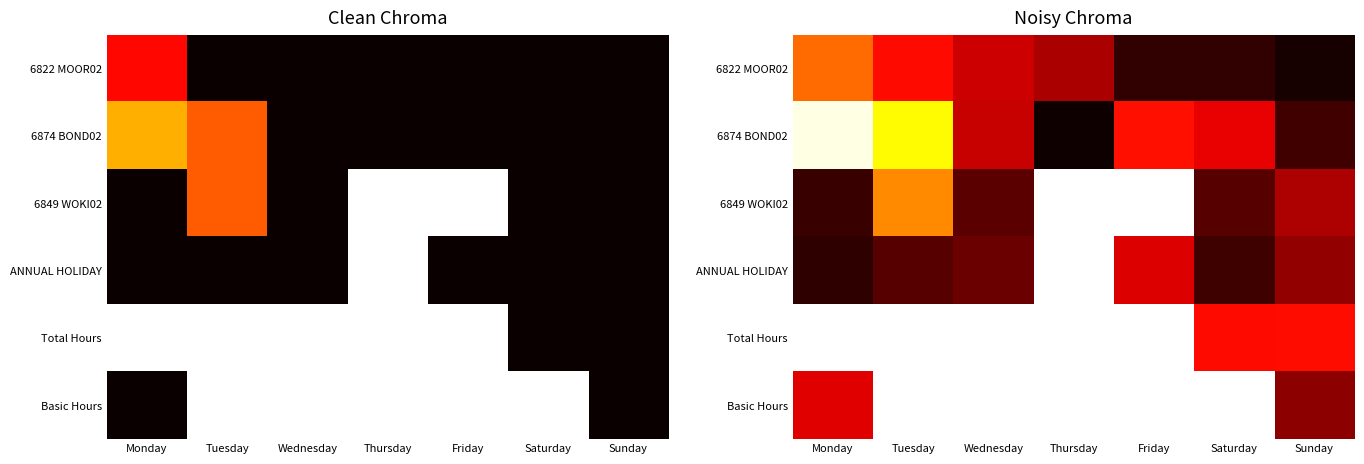

The 6822 MOOR02 series shows 2.3 at Wednesday. True or false?

True